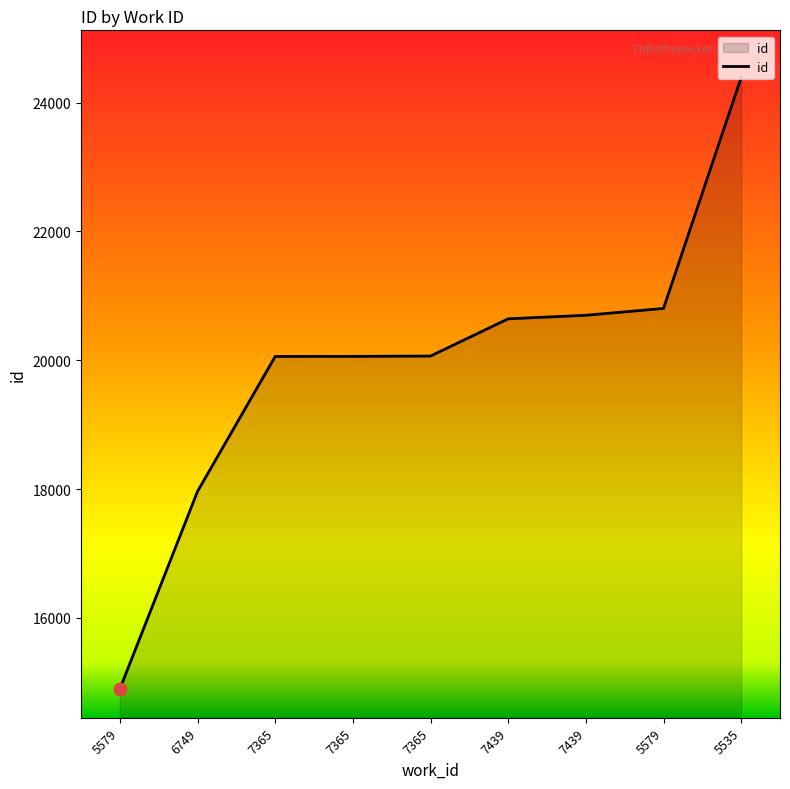

What is the change in value from 7365 to 7439?

+583